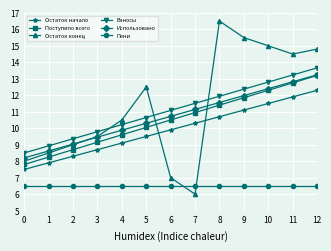

At how many categories does at least one series exceed 7?

13